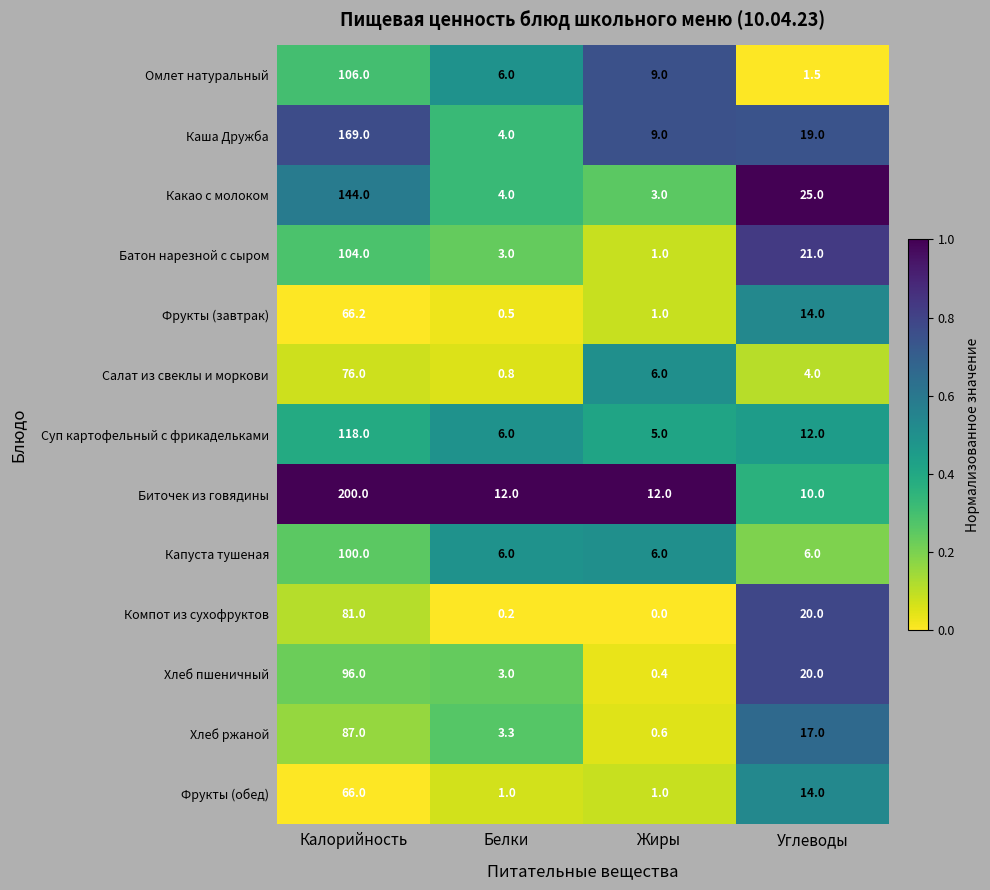

What is the total value across all series at Калорийность?

1413.2